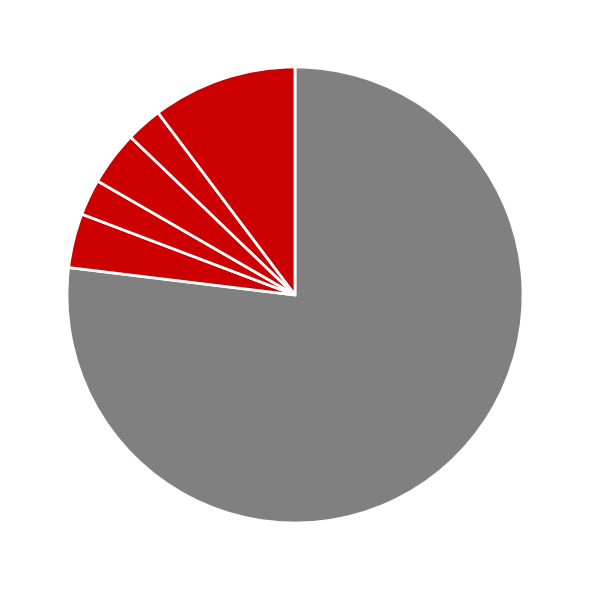

How many slices are in this pie chart?

6